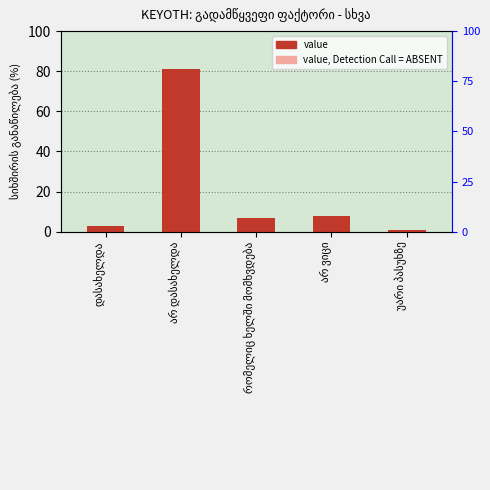

Reading left to right, transcribe all the data shown in this chart.

3	81	7	8	1